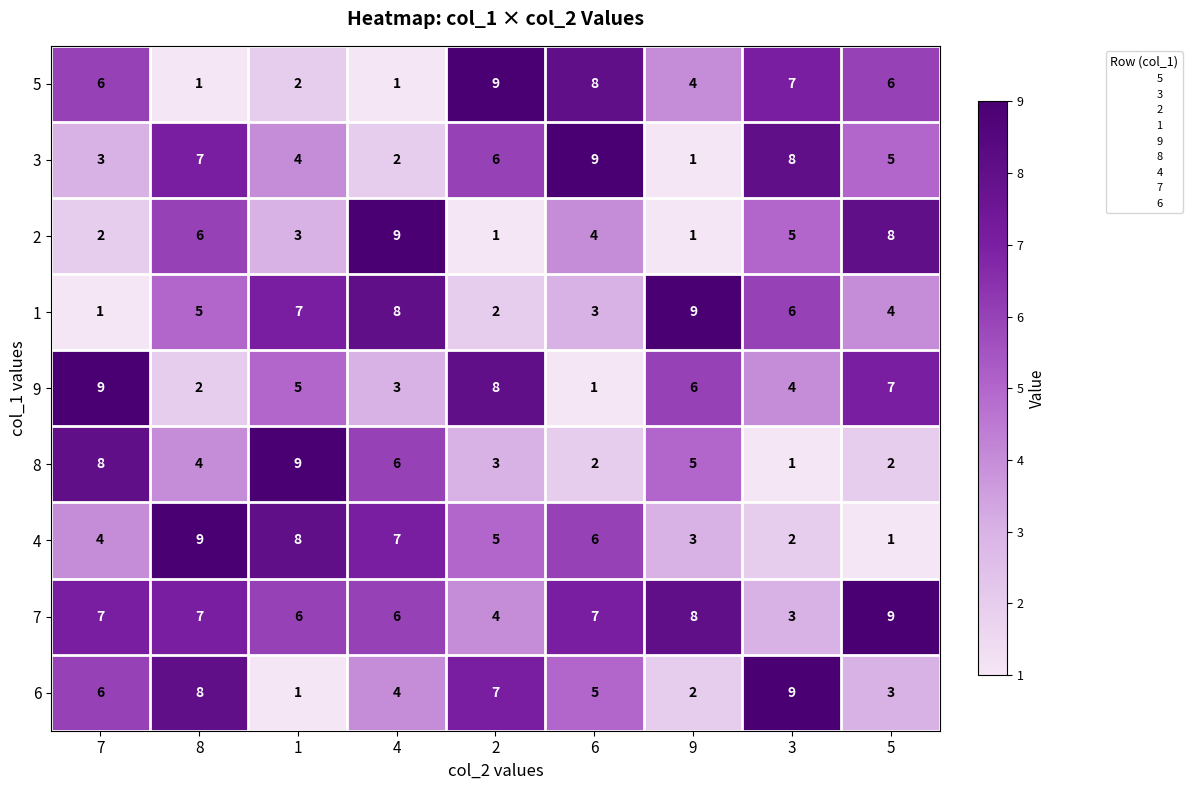

At which label does 9 reach its peak?

7